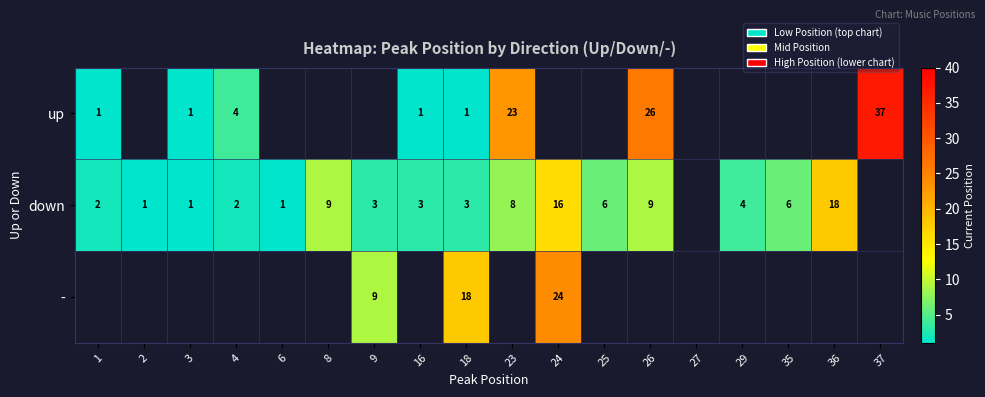

The value of - at 18 is 18. True or false?

True